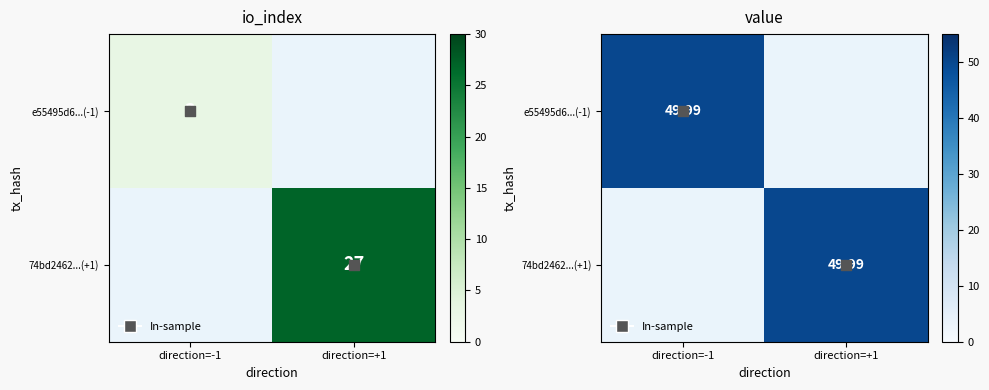

True or false: e55495d6...(-1) has a value of 50.0 at direction=-1.

True